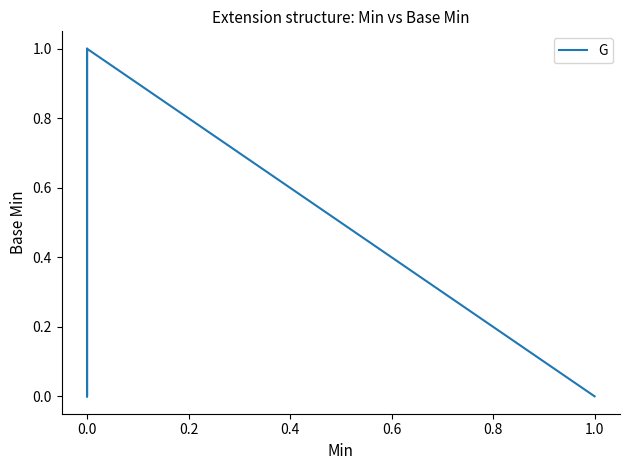

What is the maximum value shown in the chart?

1